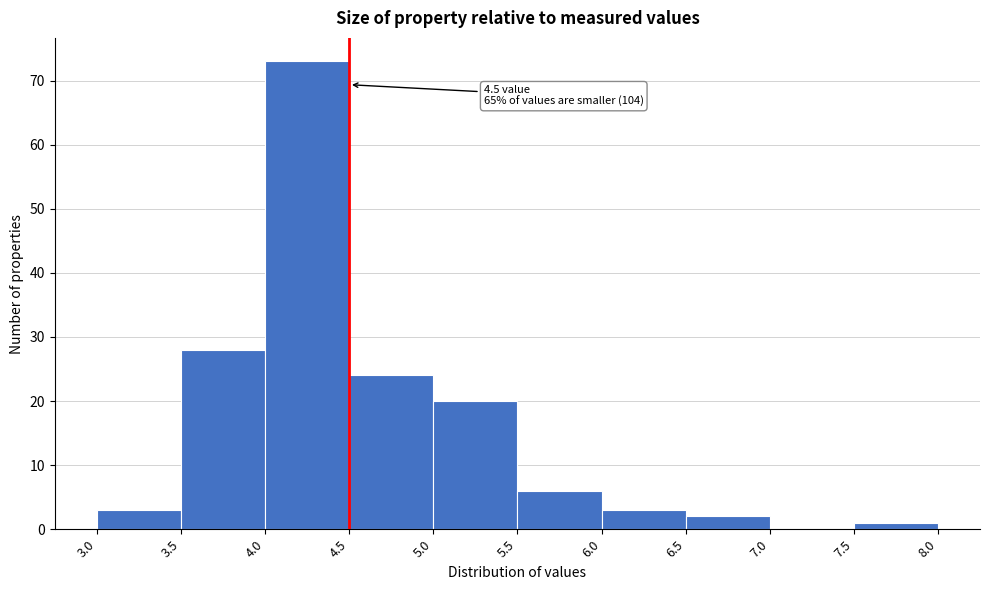

Which range on the x-axis has the tallest bar?

4.0 to 4.5